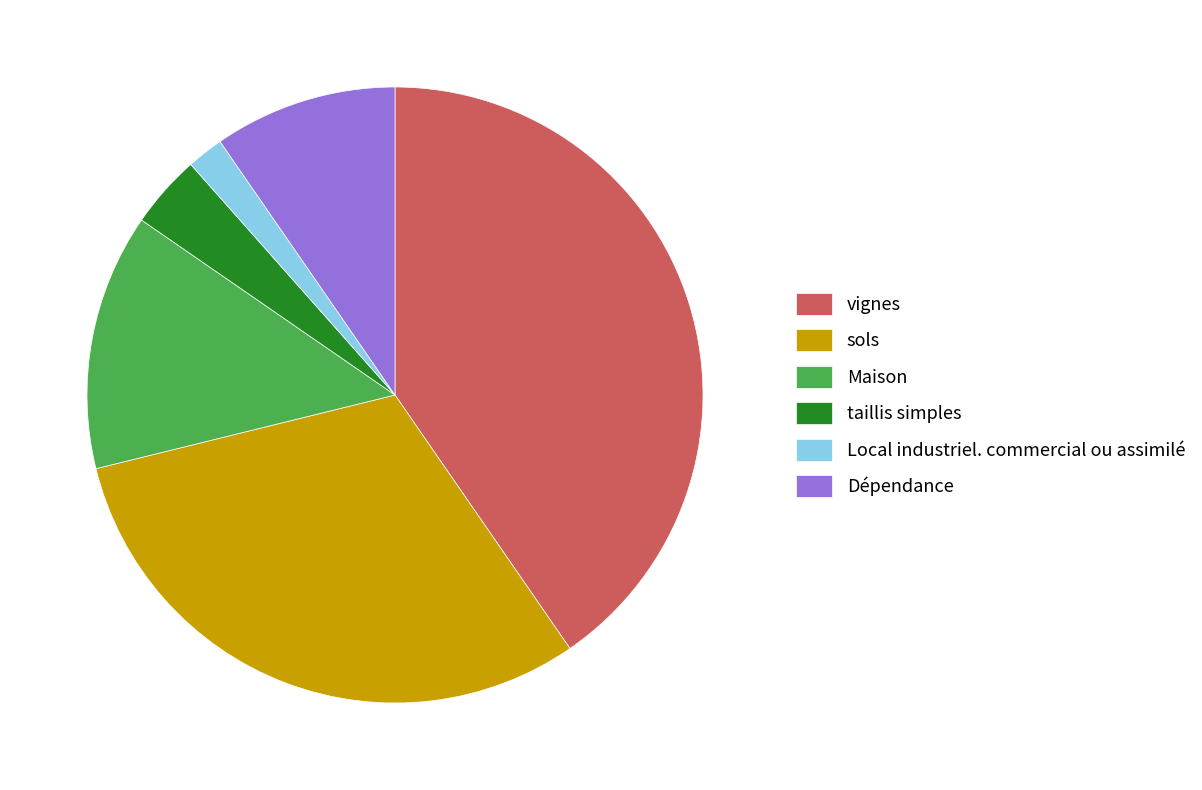

Which has a higher value, vignes or Maison?

vignes